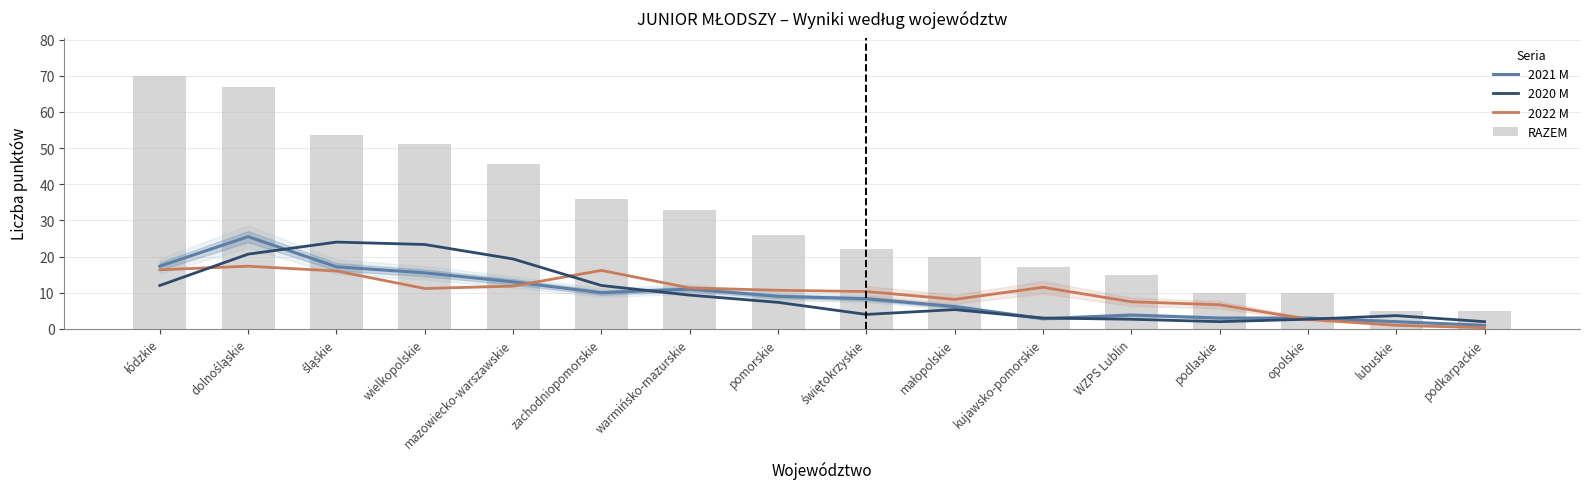

The value of RAZEM at małopolskie is 9.9. True or false?

False